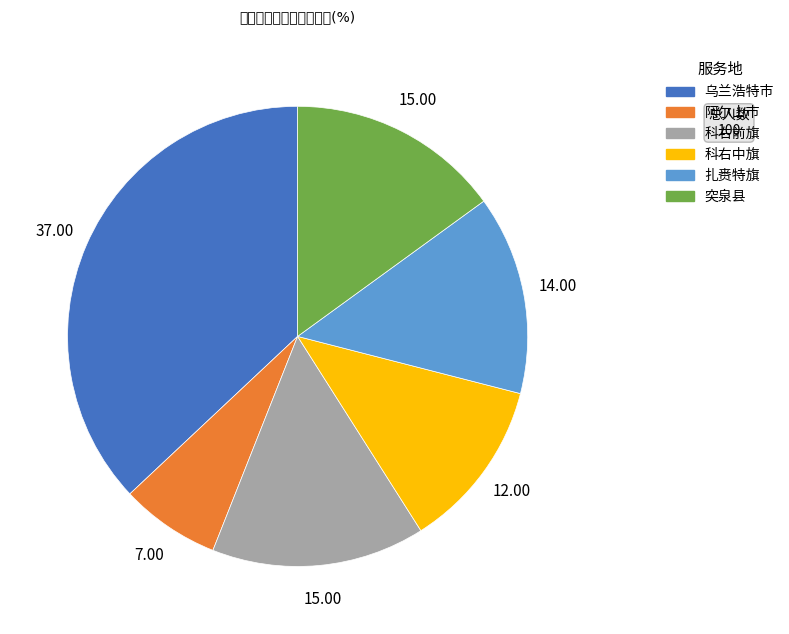

Is the sum of 乌兰浩特市 and 阿尔山市 greater than half?

No